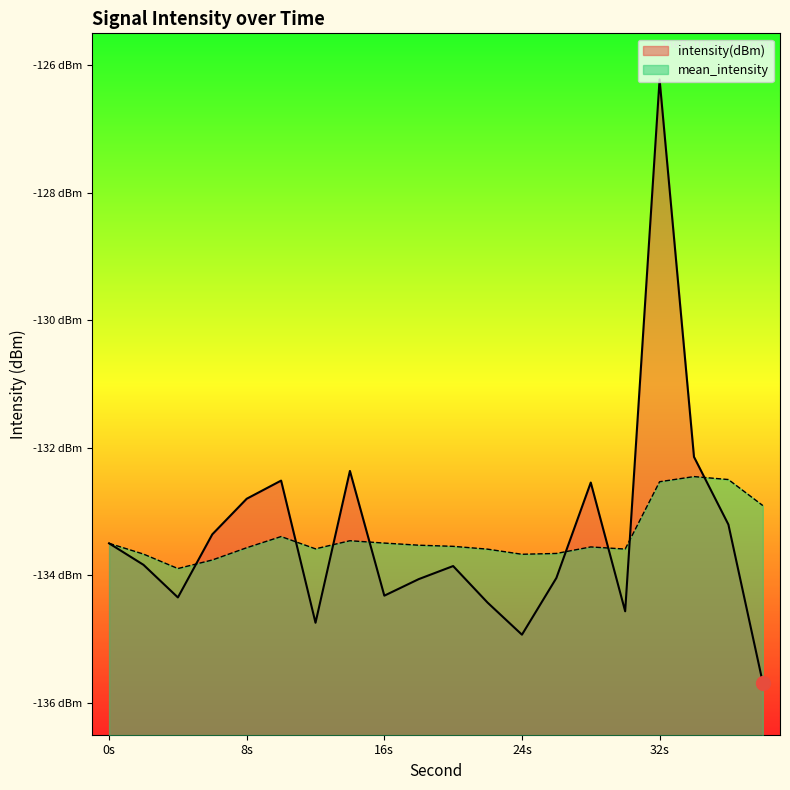

What are all the series names shown in the legend?

intensity(dBm), mean_intensity